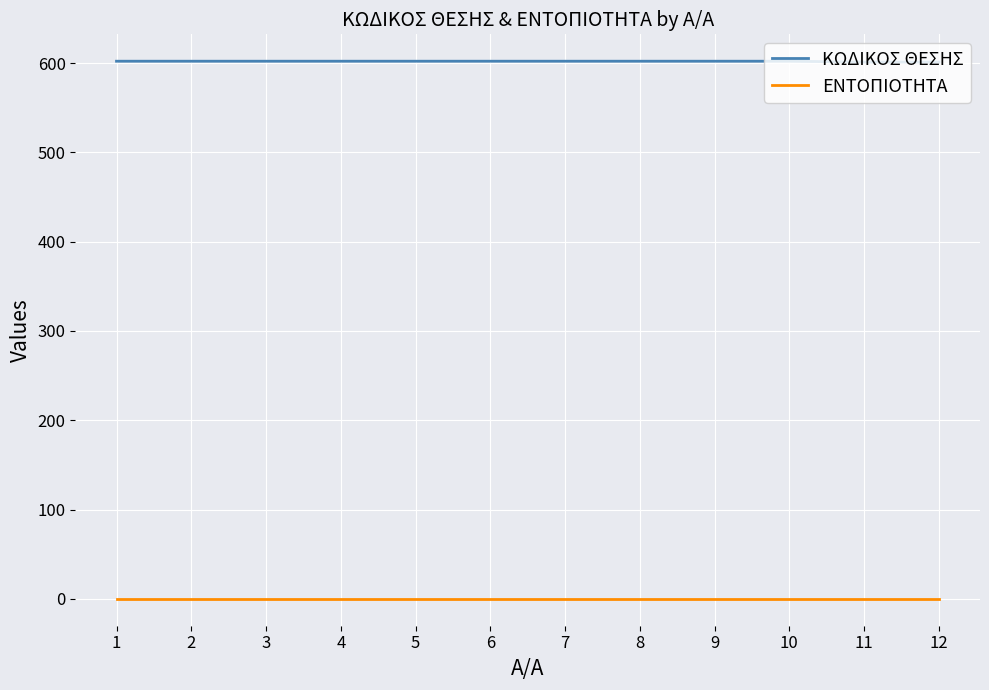

Rank the series by their maximum value, from highest to lowest.

ΚΩΔΙΚΟΣ ΘΕΣΗΣ, ΕΝΤΟΠΙΟΤΗΤΑ